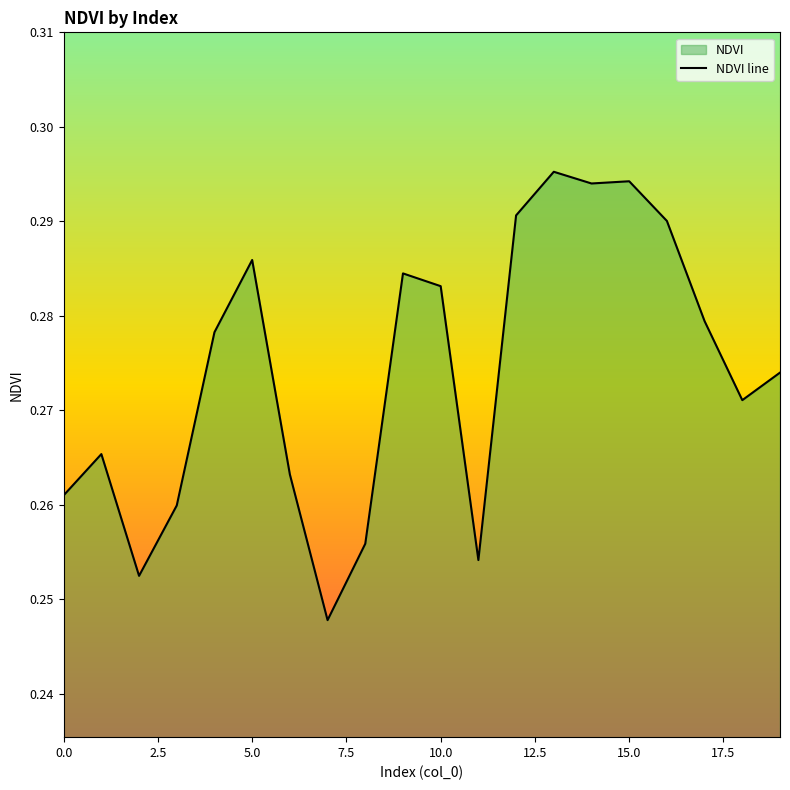

How many lines are shown in the chart?

1